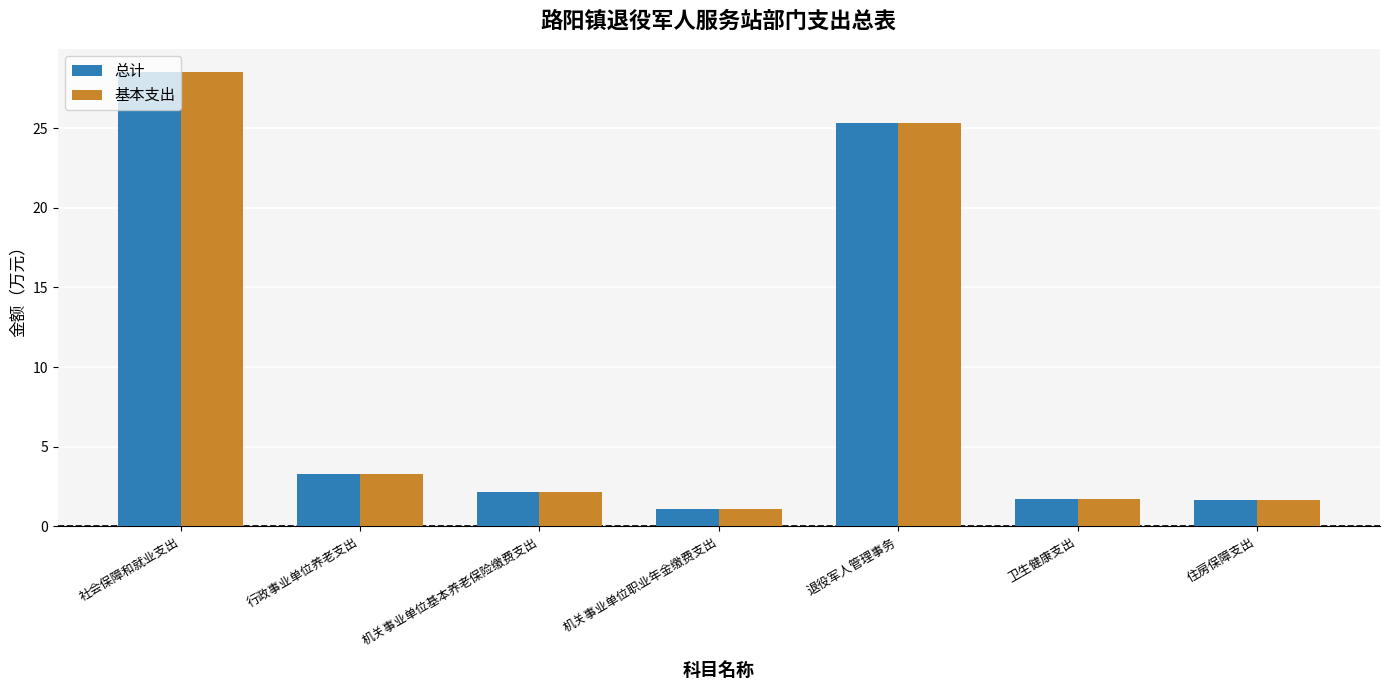

Read the 总计 value at 退役军人管理事务.

25.3